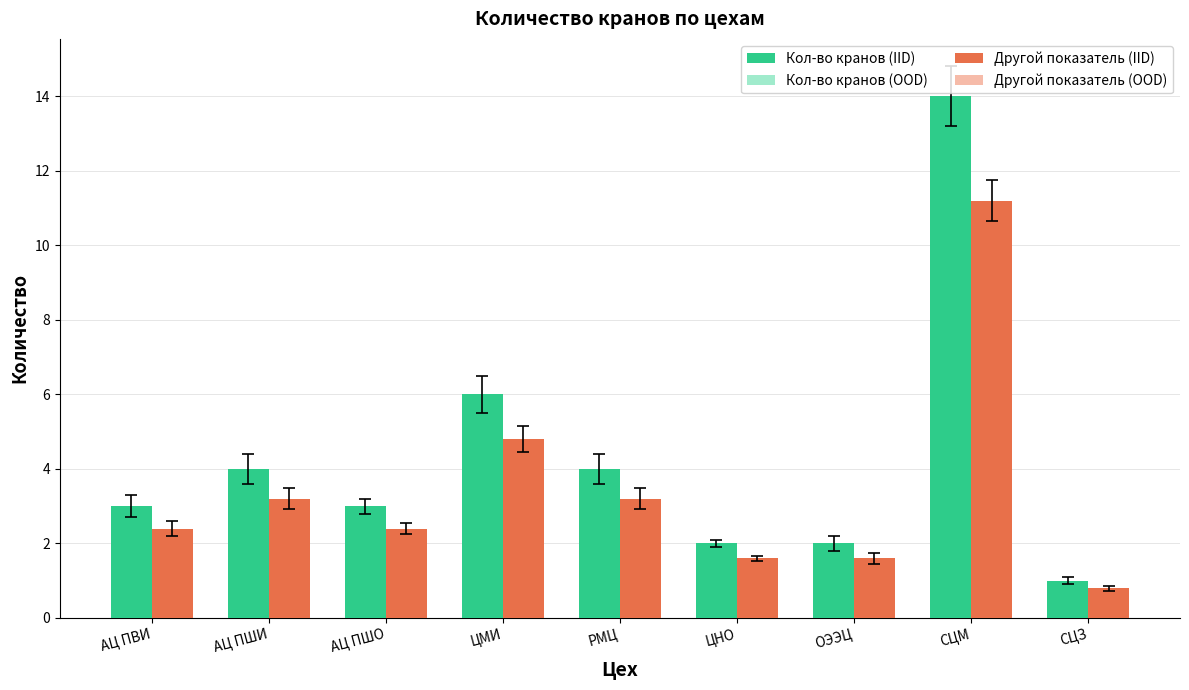

What are all the series names shown in the legend?

Кол-во кранов (IID), Кол-во кранов (OOD), Другой показатель (IID), Другой показатель (OOD)